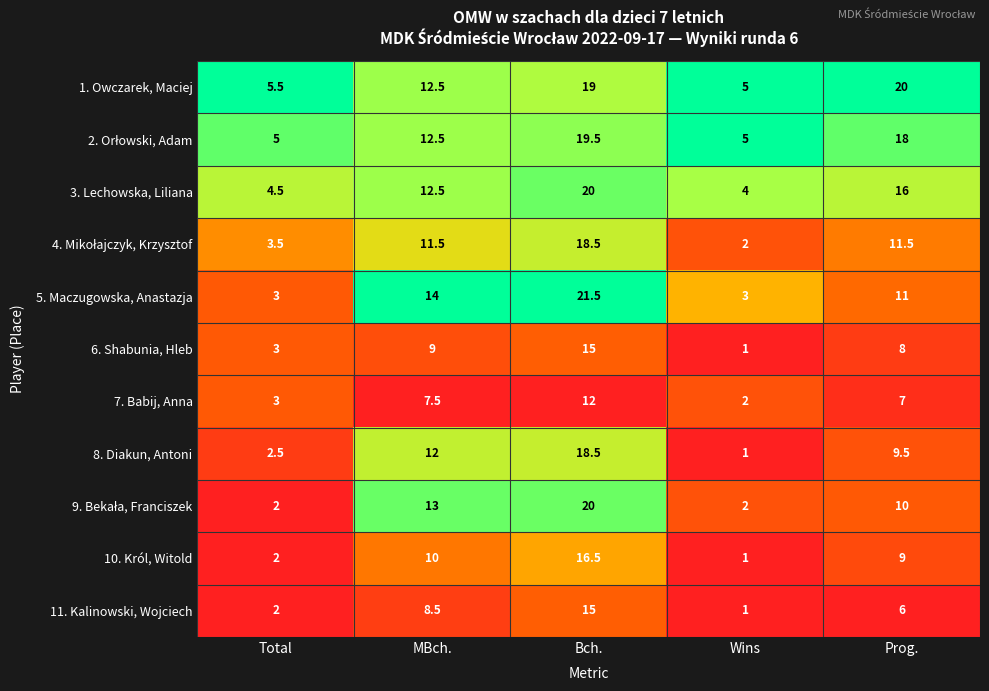

What is the difference between the second highest and second lowest values in the 7. Babij, Anna series?

4.5